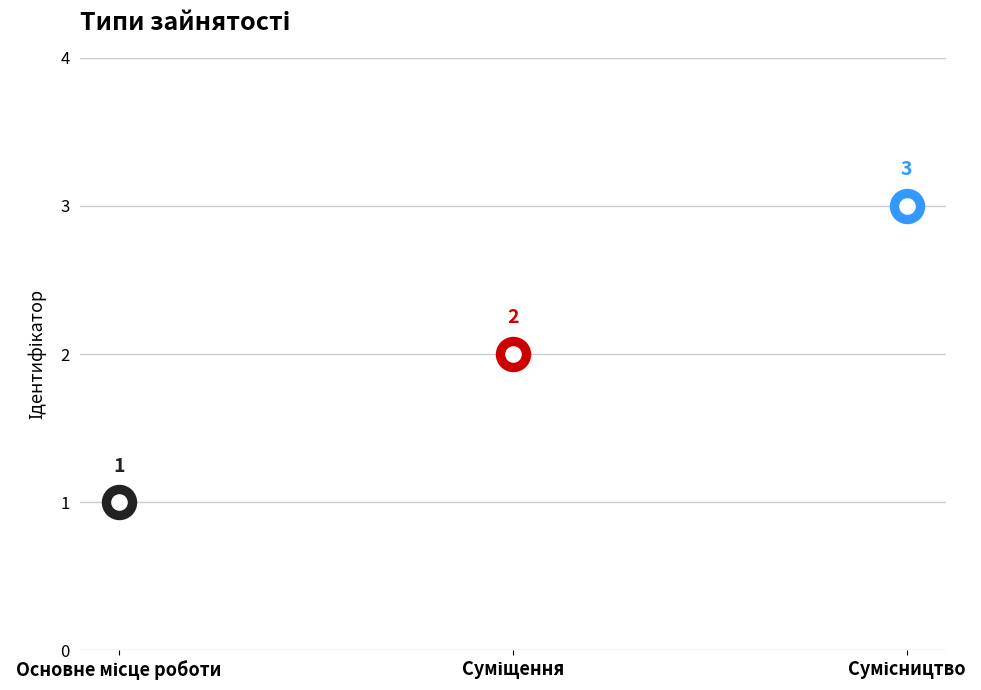

Which has a higher value, Суміщення or Основне місце роботи?

Суміщення